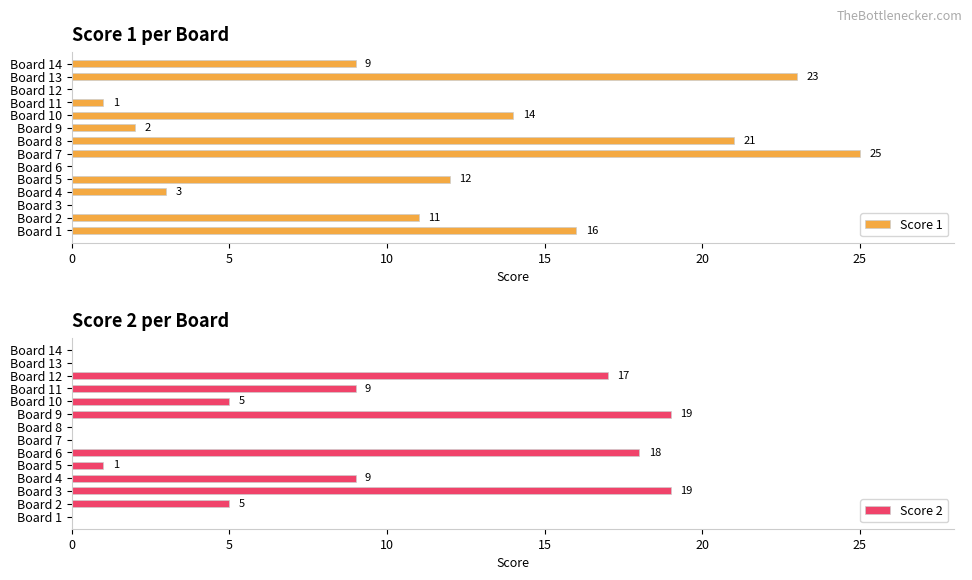

The value of Score 1 at Board 1 is 21. True or false?

False